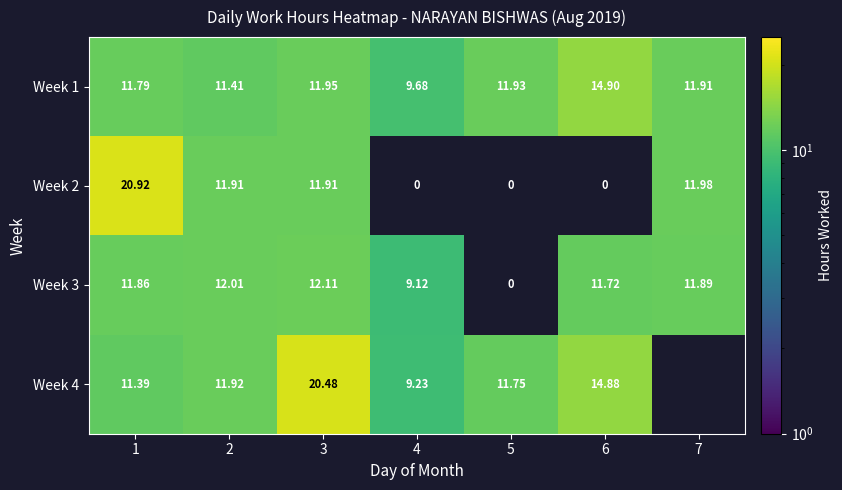

At which category is the sum across all series the highest?

3